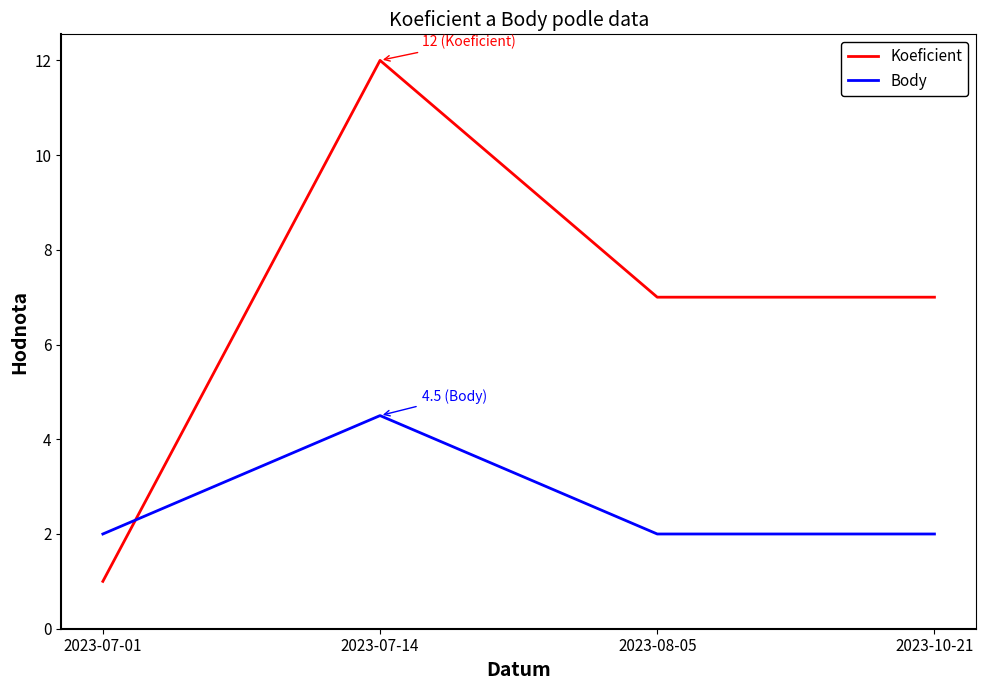

At which category is the sum across all series the highest?

2023-07-14